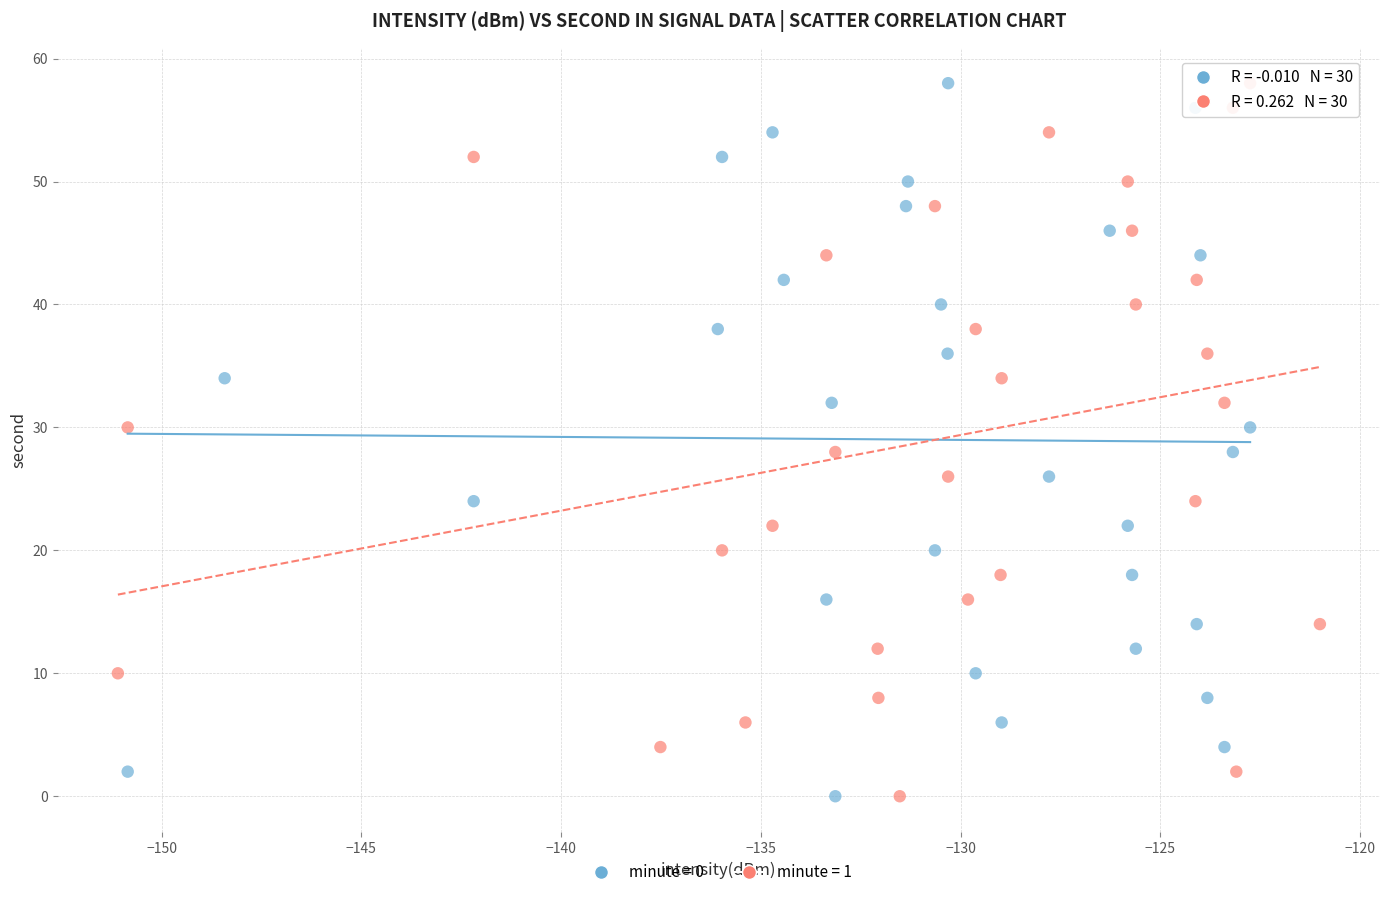

What are all the series names shown in the legend?

minute = 0, minute = 1